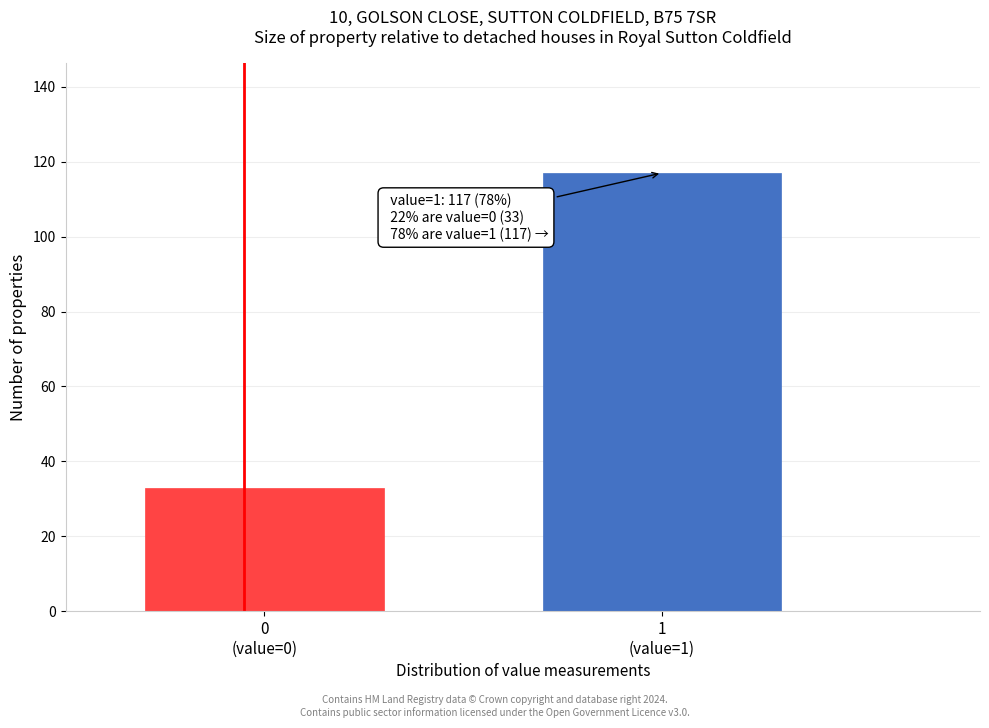

Reading left to right, extract all data points from this chart.

33	117